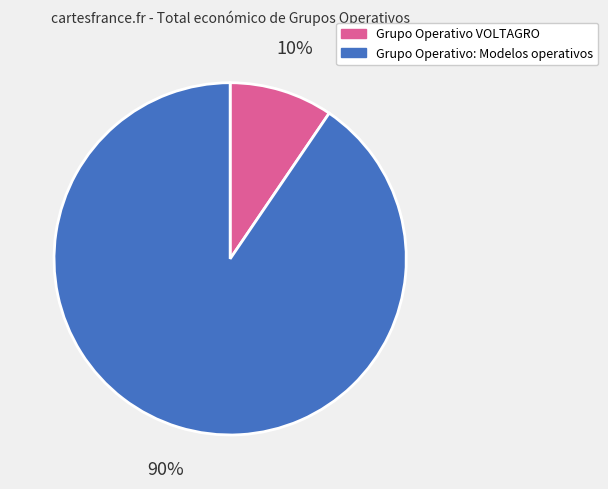

How many slices are in this pie chart?

2